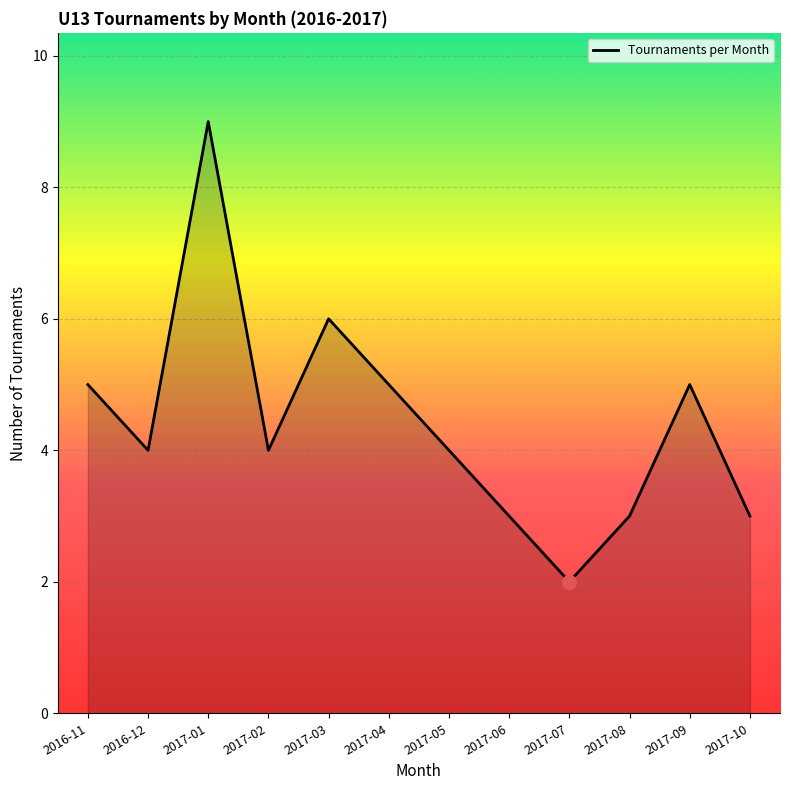

How many interior local valleys (lower than both neighbors) does the data have?

3